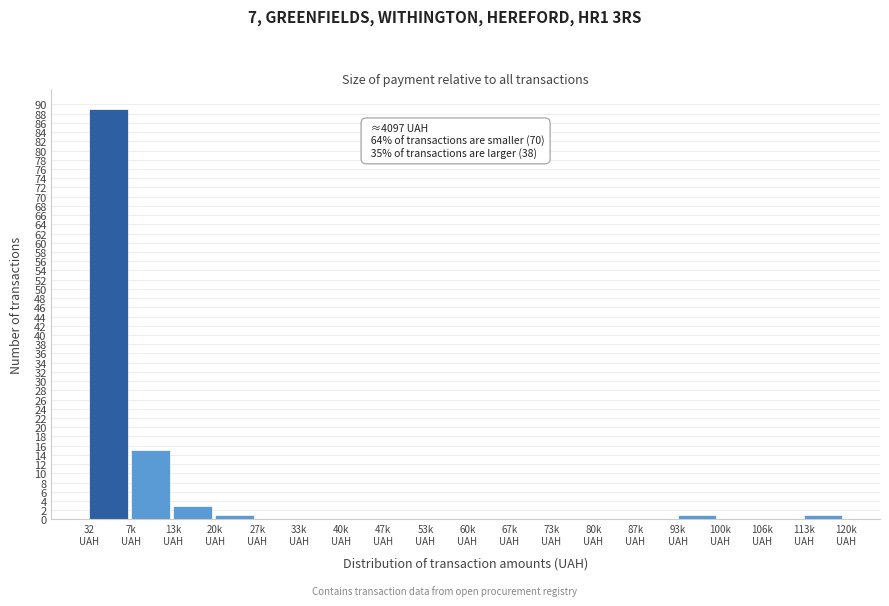

What is the maximum value shown in the chart?

89